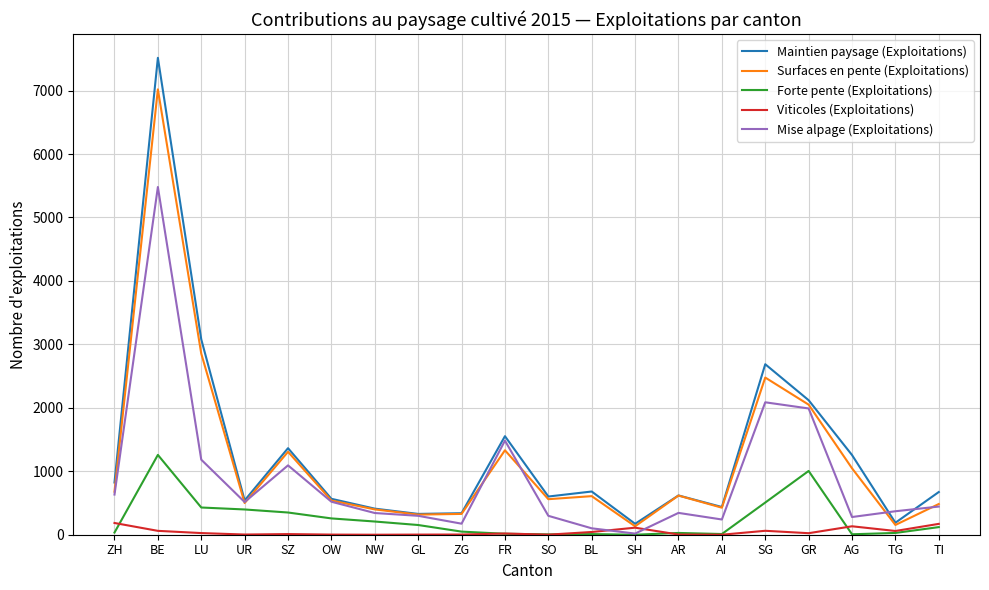

True or false: Surfaces en pente (Exploitations) and Forte pente (Exploitations) cross at least once.

False